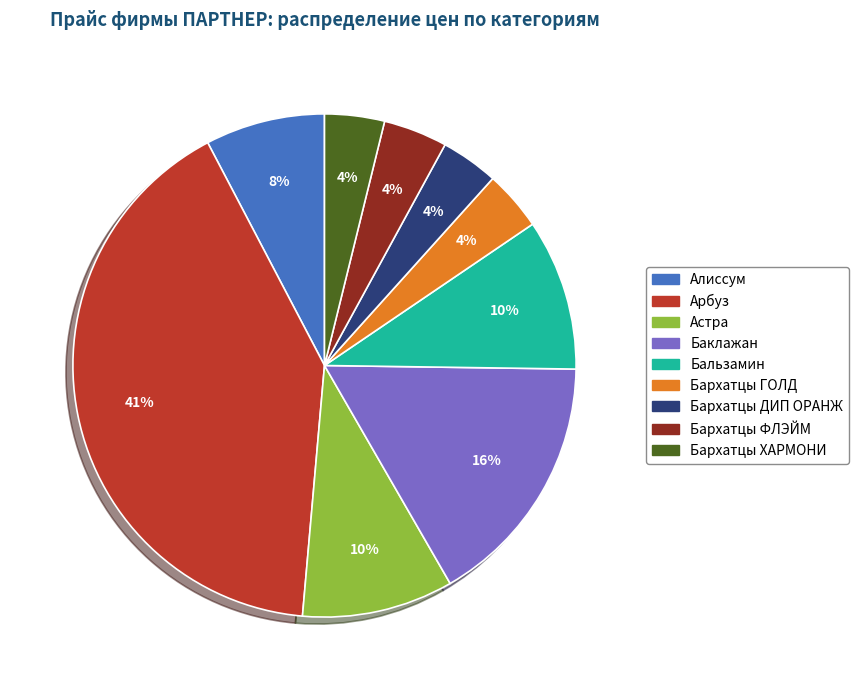

Is there any slice that represents more than half of the pie?

No